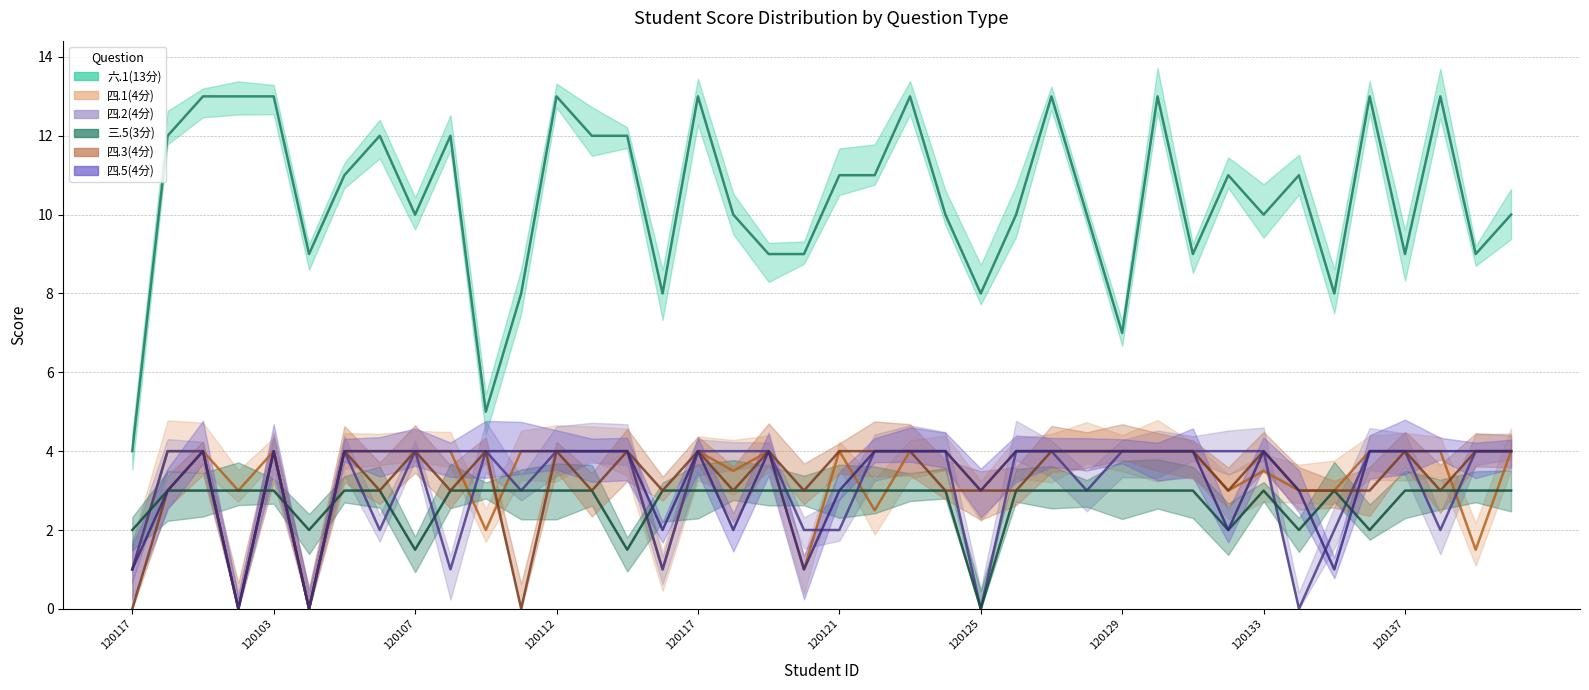

Rank the categories by 六.1(13分) value from highest to lowest.

1933120101, 1933120102, 1933120103, 1933120112, 1933120117, 1933120123, 1933120127, 1933120130, 1933120136, 1933120138, 1932140243, 1933120106, 1933120108, 1933120113, 1933120114, 1933120105, 1933120121, 1933120122, 1933120132, 1933120134, 1933120107, 1933120118, 1933120124, 1933120126, 1933120128, 1933120133, 1933120140, 1933120104, 1933120119, 1933120120, 1933120131, 1933120137, 1933120139, 1933120110, 1933120116, 1933120125, 1933120135, 1933120129, 1933120109, 1833120117